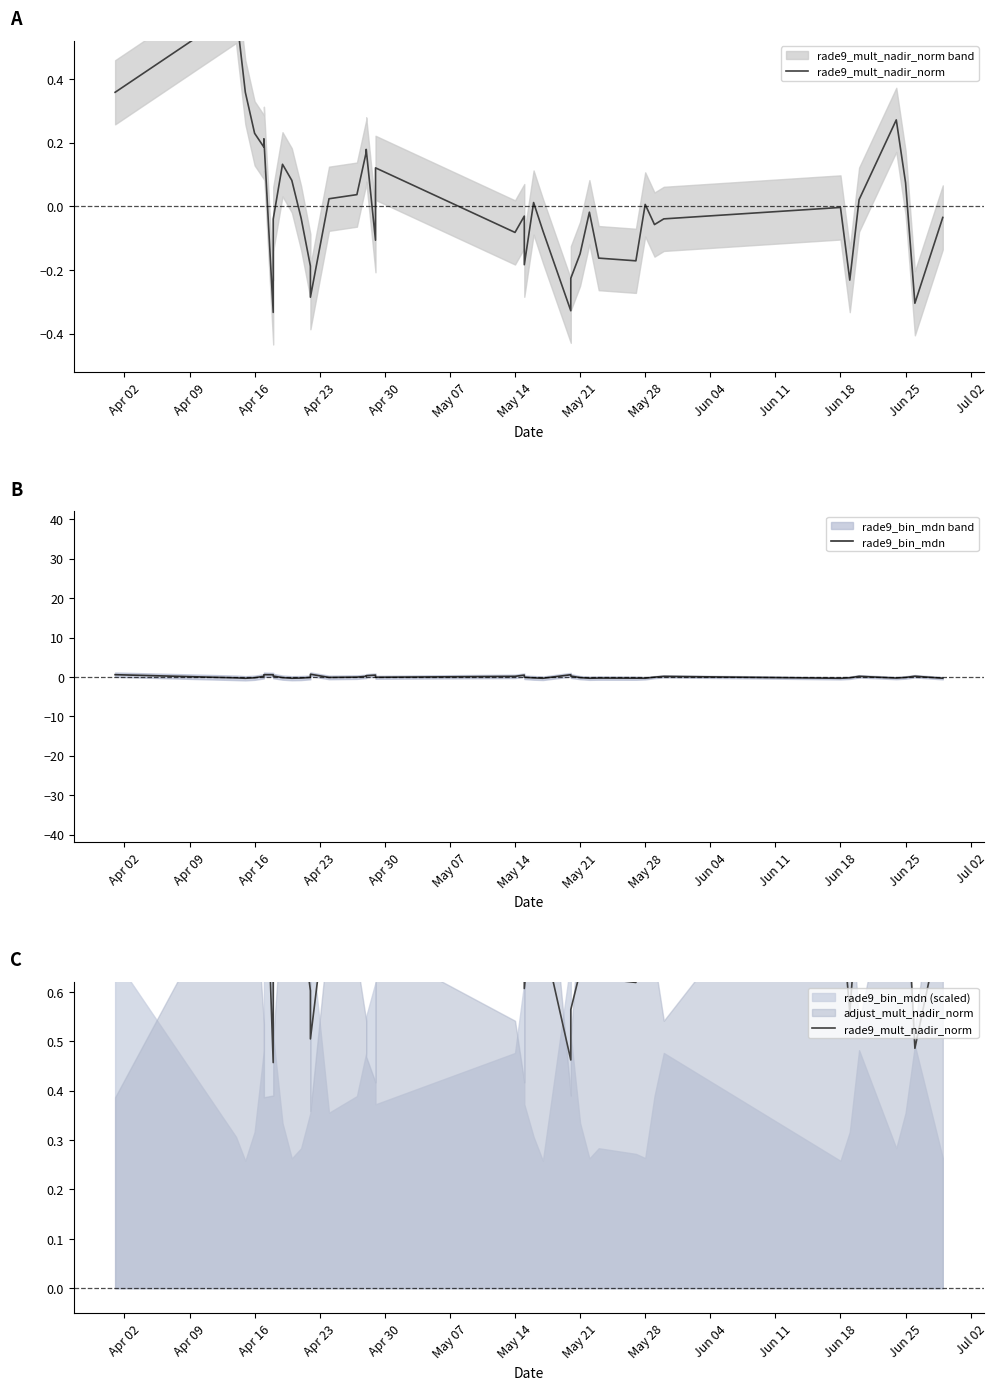

How many series are shown in this chart?

2